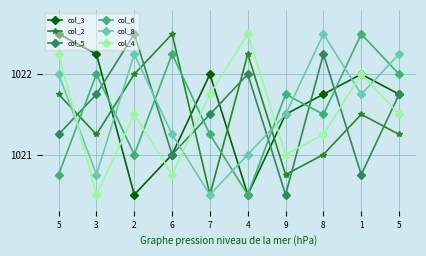

Rank the series at 1 from lowest to highest value.

col_5, col_2, col_8, col_3, col_4, col_6